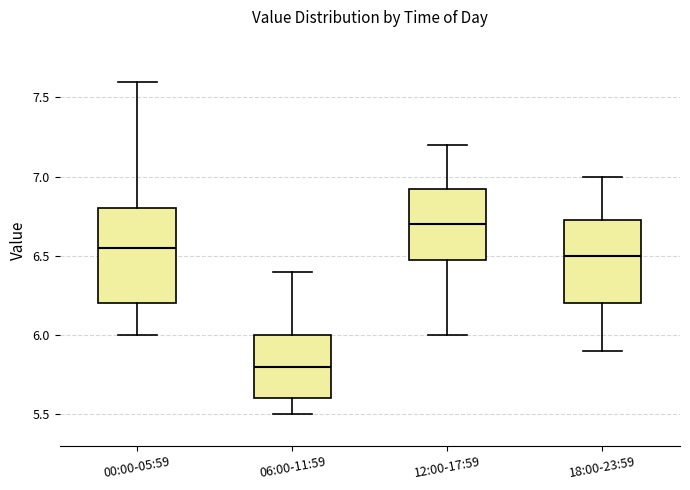

Reading left to right, transcribe this box plot: for each box, give where its median line is, the range the box spans, and where its two whiskers end, as read against the y-axis. The values are not printed on the chart, so give them approximately, as read against the axis.

00:00-05:59: median 6.55, box 6.20 to 6.80, whiskers 6.00 to 7.60
06:00-11:59: median 5.80, box 5.60 to 6.00, whiskers 5.50 to 6.40
12:00-17:59: median 6.70, box 6.50 to 6.95, whiskers 6.00 to 7.20
18:00-23:59: median 6.50, box 6.20 to 6.75, whiskers 5.90 to 7.00